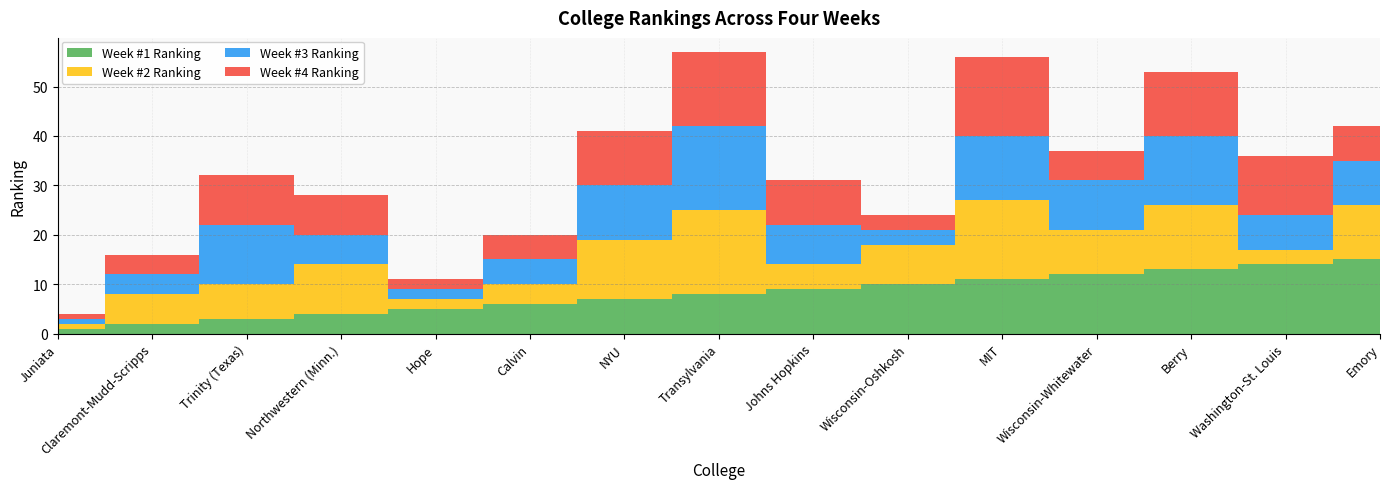

Reading left to right, transcribe all the data shown in this chart.

Week #1 Ranking: Juniata=1	Claremont-Mudd-Scripps=2	Trinity (Texas)=3	Northwestern (Minn.)=4	Hope=5	Calvin=6	NYU=7	Transylvania=8	Johns Hopkins=9	Wisconsin-Oshkosh=10	MIT=11	Wisconsin-Whitewater=12	Berry=13	Washington-St. Louis=14	Emory=15
Week #2 Ranking: Juniata=1	Claremont-Mudd-Scripps=6	Trinity (Texas)=7	Northwestern (Minn.)=10	Hope=2	Calvin=4	NYU=12	Transylvania=17	Johns Hopkins=5	Wisconsin-Oshkosh=8	MIT=16	Wisconsin-Whitewater=9	Berry=13	Washington-St. Louis=3	Emory=11
Week #3 Ranking: Juniata=1	Claremont-Mudd-Scripps=4	Trinity (Texas)=12	Northwestern (Minn.)=6	Hope=2	Calvin=5	NYU=11	Transylvania=17	Johns Hopkins=8	Wisconsin-Oshkosh=3	MIT=13	Wisconsin-Whitewater=10	Berry=14	Washington-St. Louis=7	Emory=9
Week #4 Ranking: Juniata=1	Claremont-Mudd-Scripps=4	Trinity (Texas)=10	Northwestern (Minn.)=8	Hope=2	Calvin=5	NYU=11	Transylvania=15	Johns Hopkins=9	Wisconsin-Oshkosh=3	MIT=16	Wisconsin-Whitewater=6	Berry=13	Washington-St. Louis=12	Emory=7